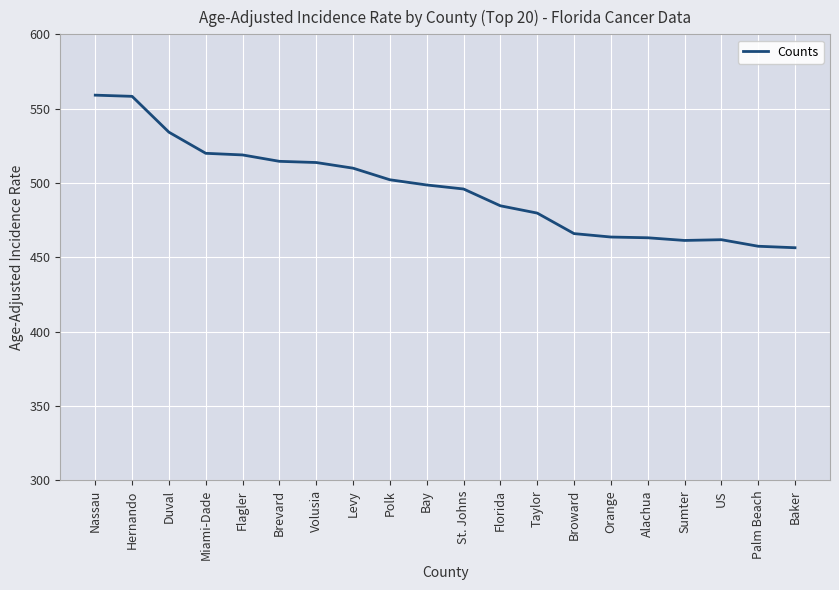

What position from the right is Hernando?

19